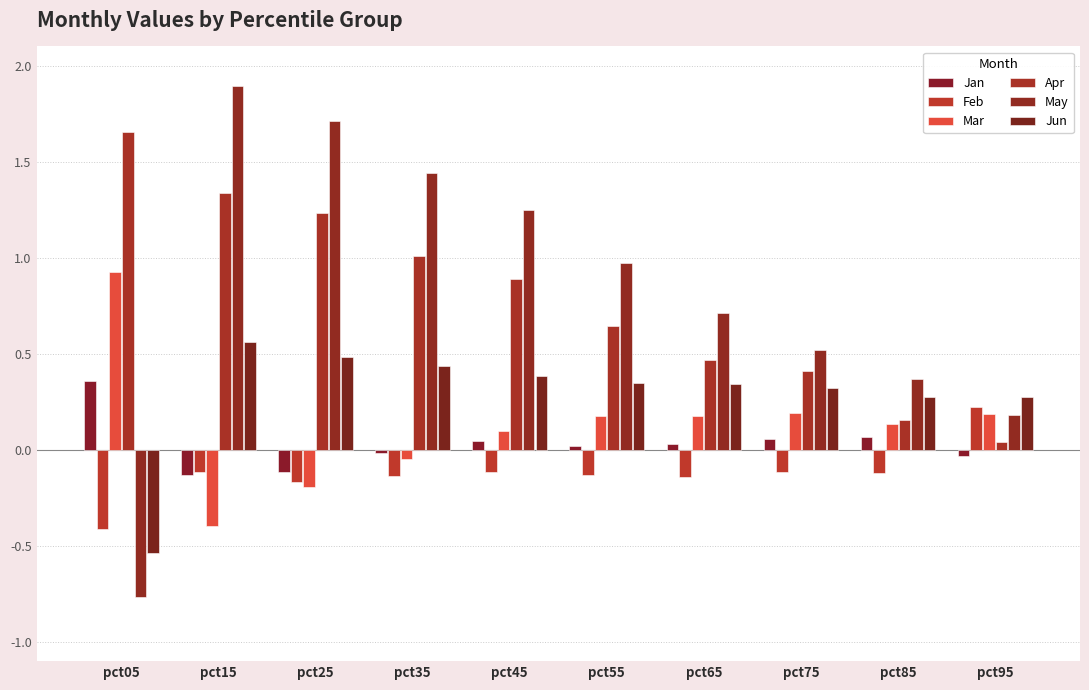

At pct65, list the series in order from largest to smallest.

May, Apr, Jun, Mar, Jan, Feb